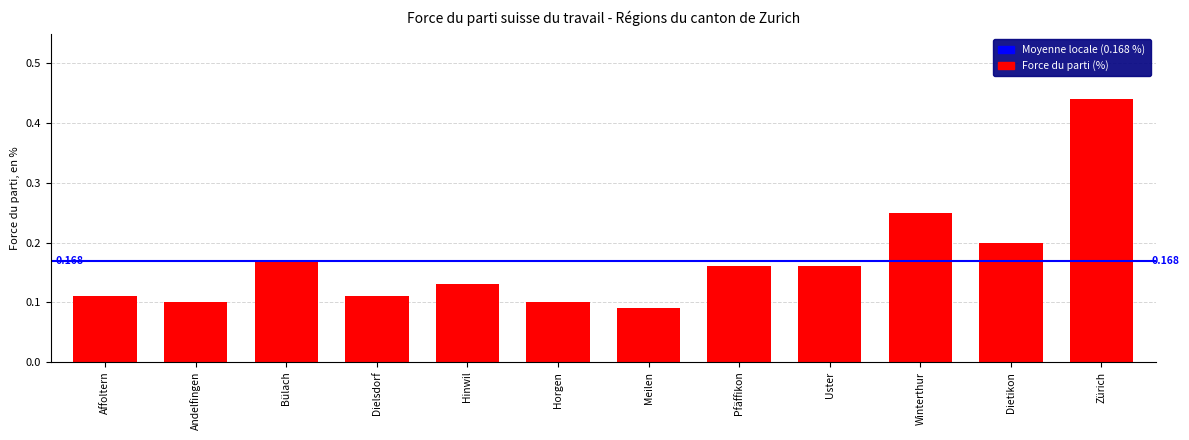

What is the label of the 5th bar from the right?

Pfäffikon